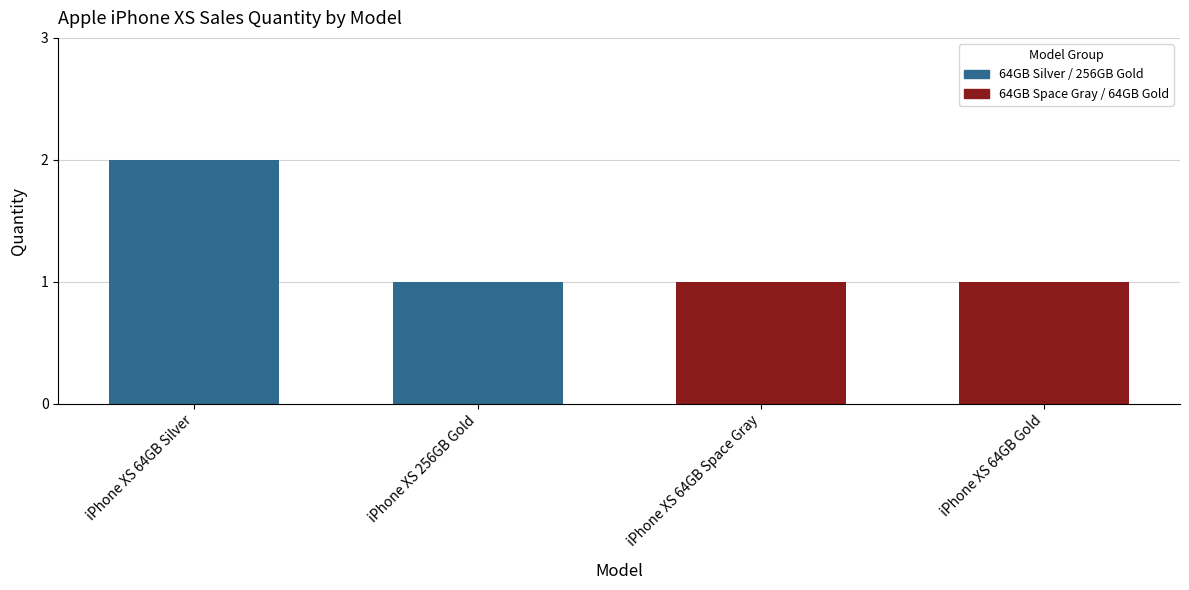

What is the difference between the maximum and minimum values?

1